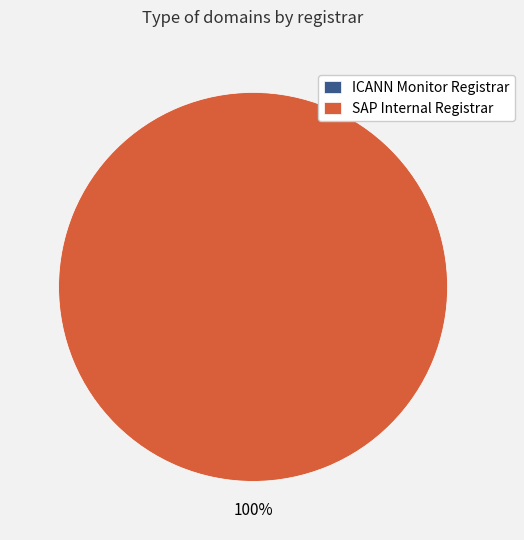

What is the smallest slice in the pie chart?

ICANN Monitor Registrar